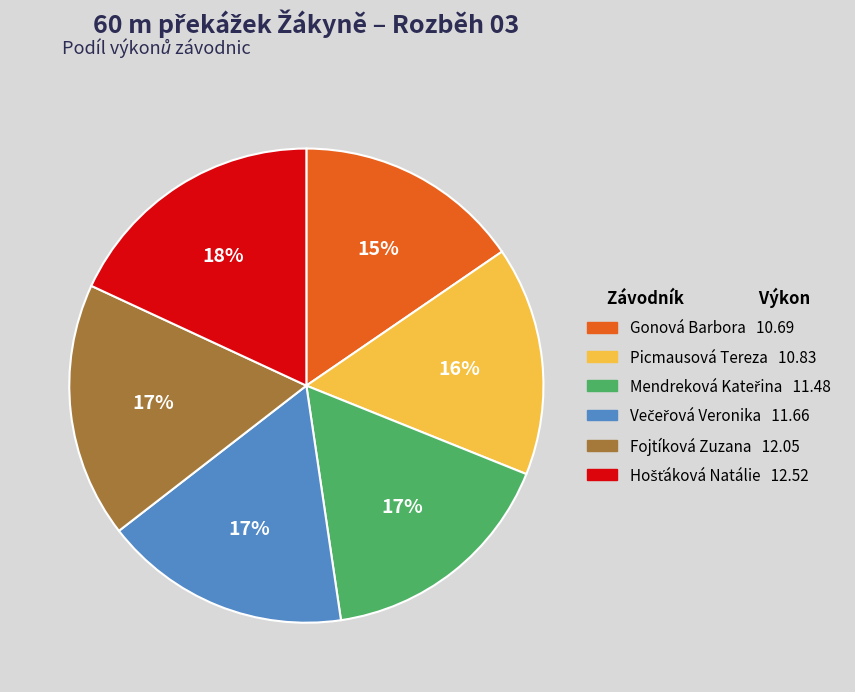

Is the sum of Picmausová Tereza and Fojtíková Zuzana greater than half?

No